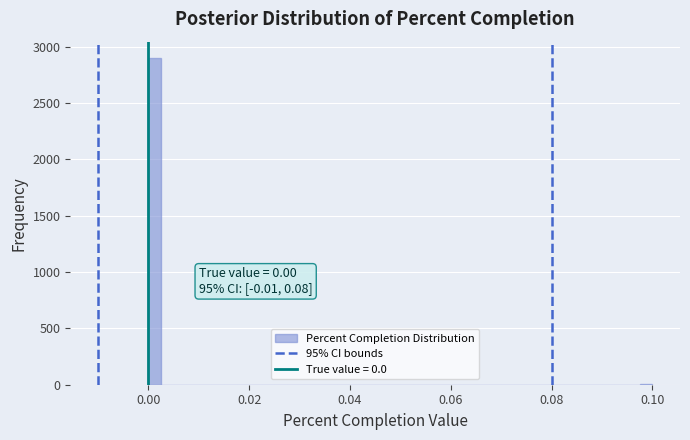

Around what value on the x-axis is the tallest bar? Give the approximate position of its centre, as read against the axis.

0.002